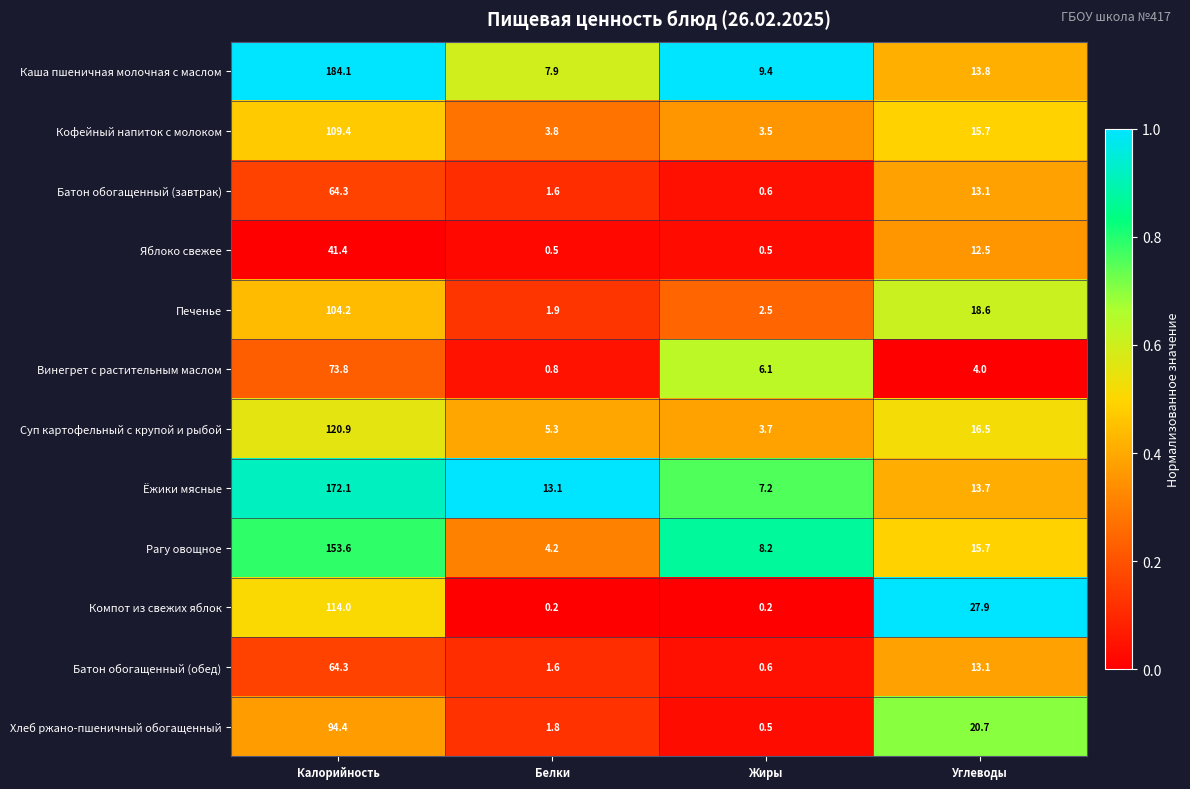

What is the average value of the Суп картофельный с крупой и рыбой series?

36.6